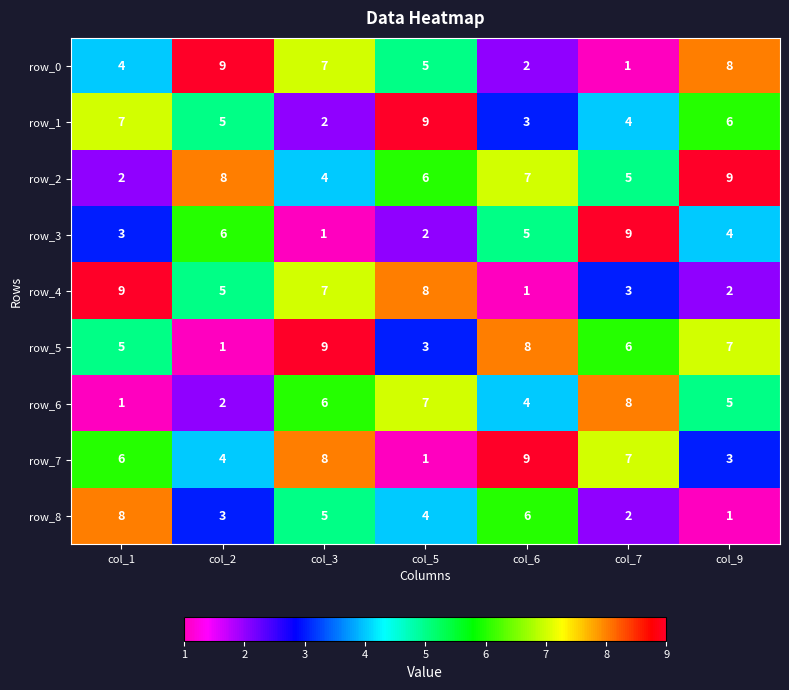

Count the row_0 values in the range 2 to 8.

5